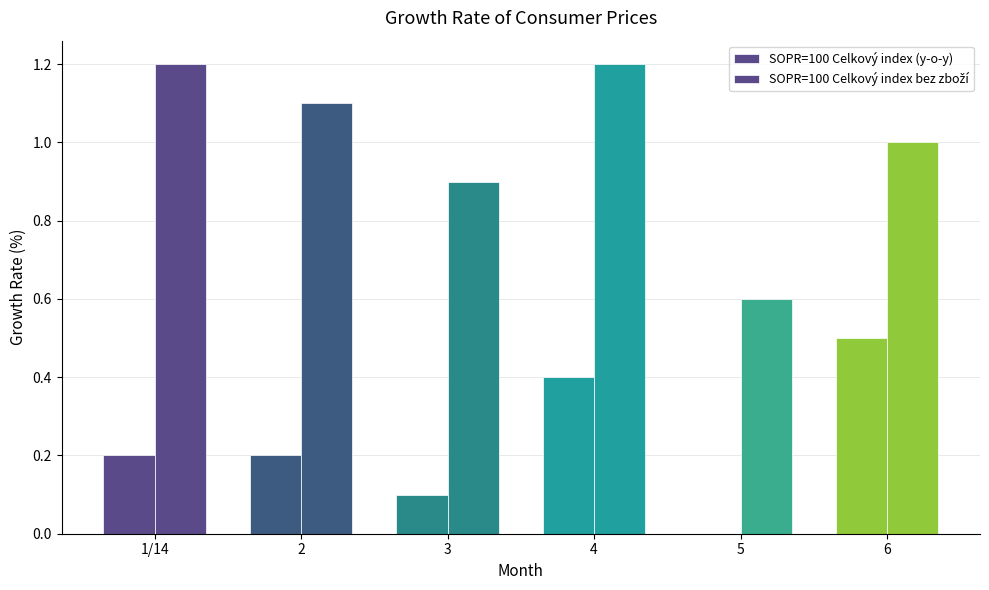

Are the bars grouped side by side (vs. stacked)?

Yes